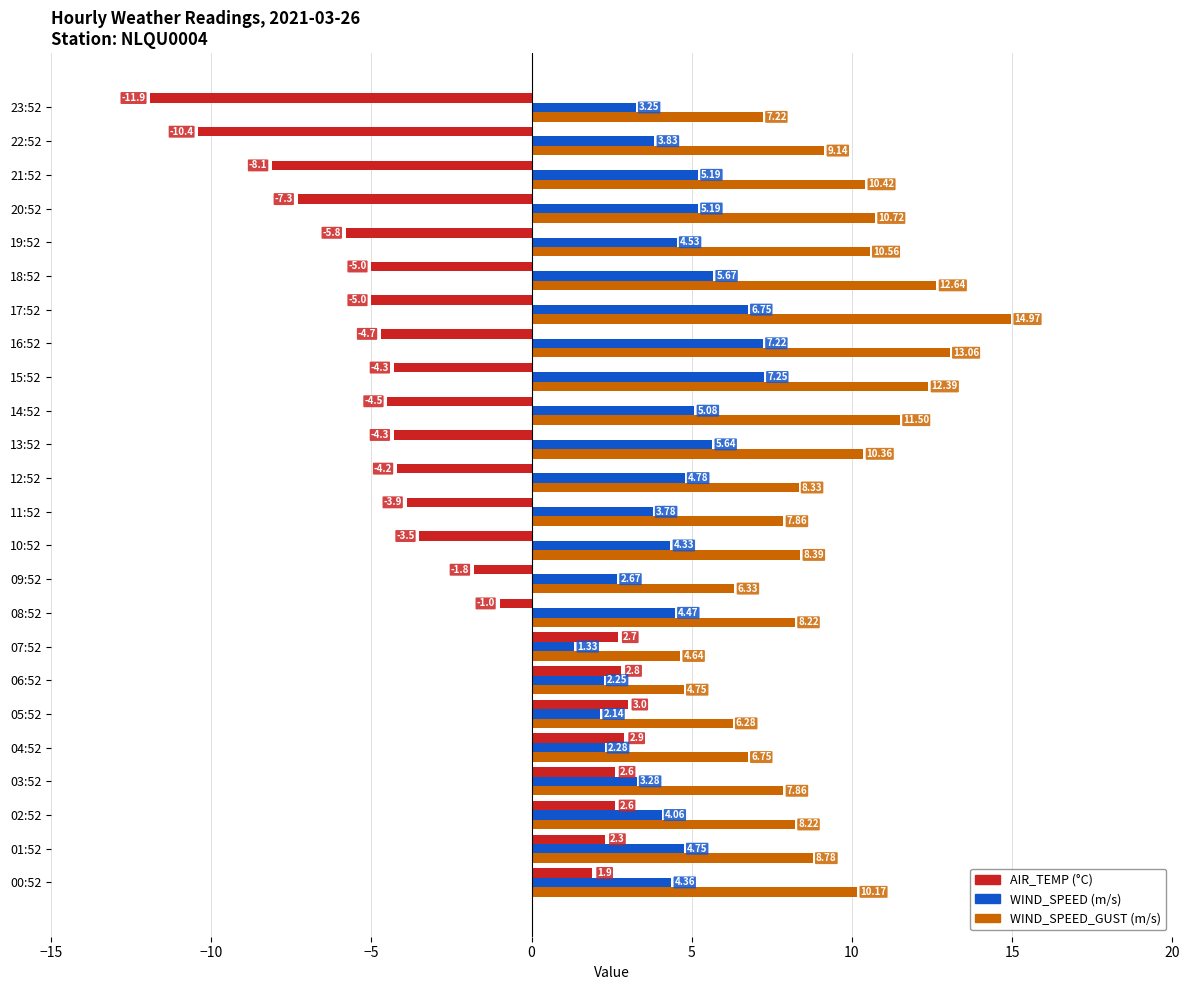

What is the spread (max minus min) of values at 06:52?

2.5